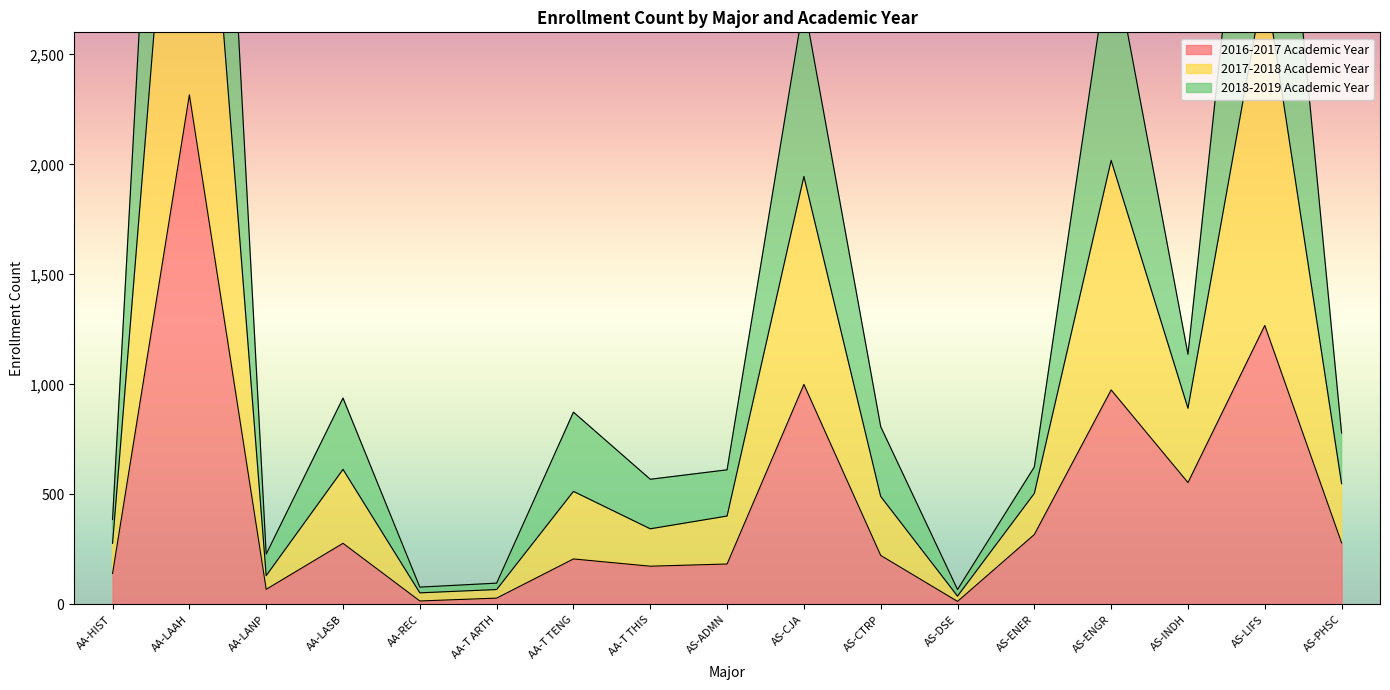

Rank the categories by 2016-2017 Academic Year value from lowest to highest.

AS-DSE, AA-REC, AA-T ARTH, AA-LANP, AA-HIST, AA-T THIS, AS-ADMN, AA-T TENG, AS-CTRP, AA-LASB, AS-PHSC, AS-ENER, AS-INDH, AS-ENGR, AS-CJA, AS-LIFS, AA-LAAH